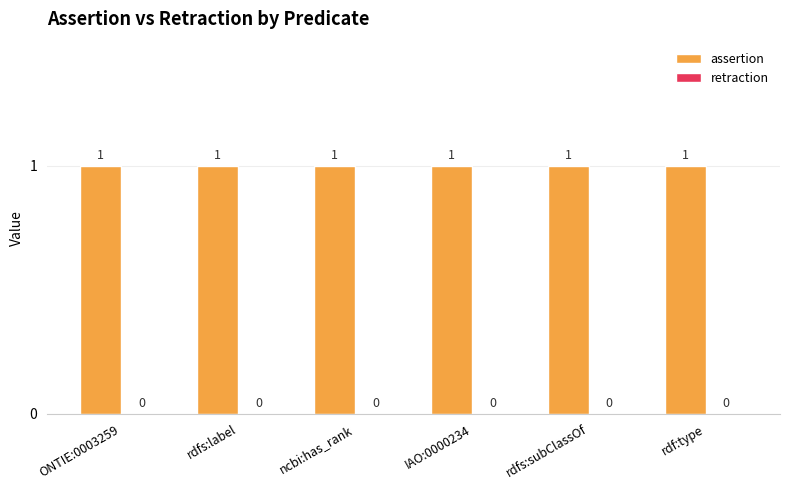

List the series in order of their peak value, highest first.

assertion, retraction